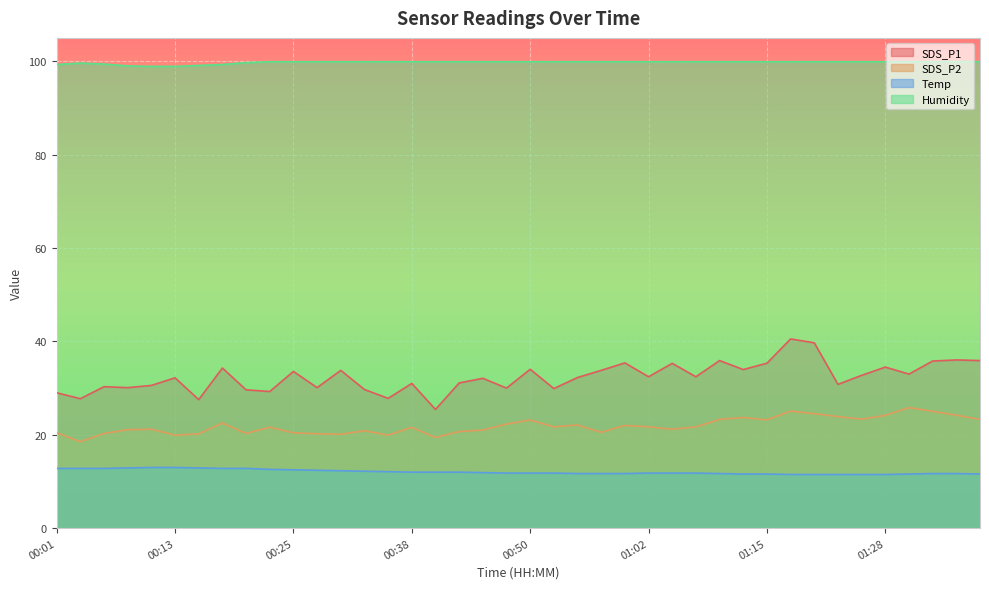

How many data points does each series have?

40